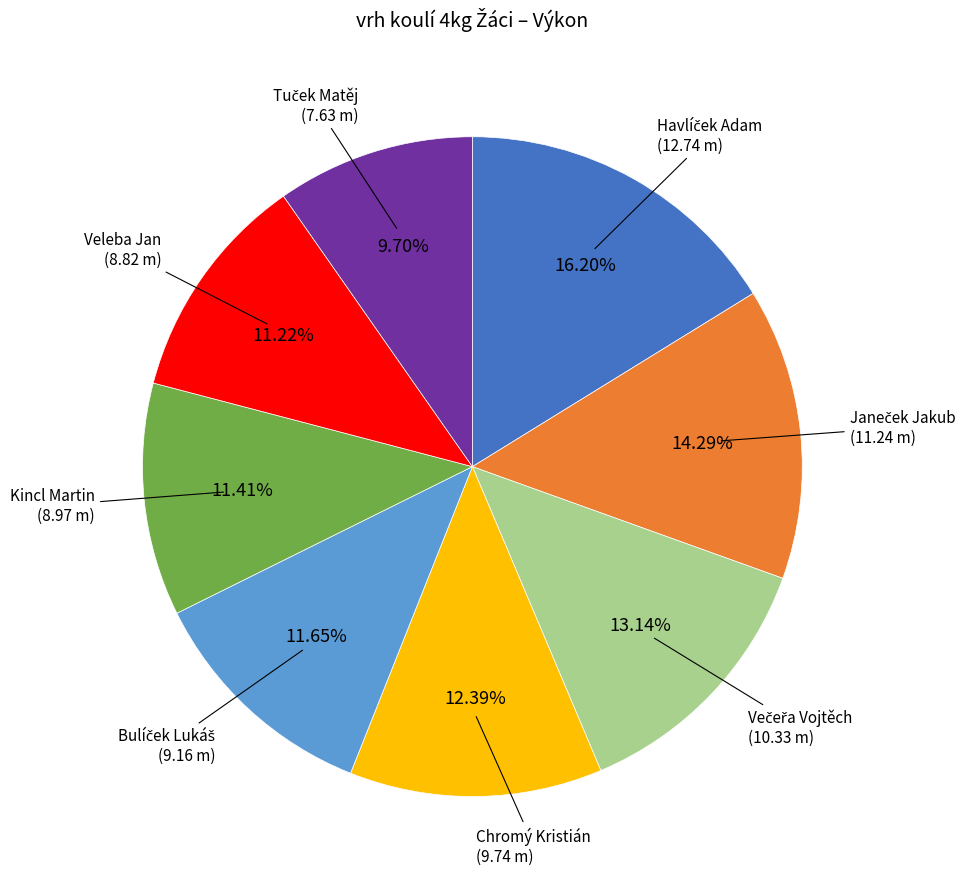

To the nearest percent, what is the difference between the largest and smallest slice percentages?

6%